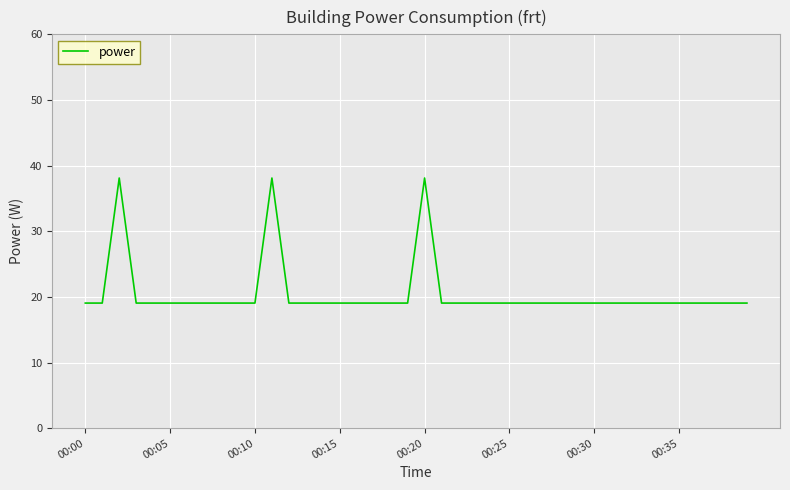

What is the minimum value shown in the chart?

19.1